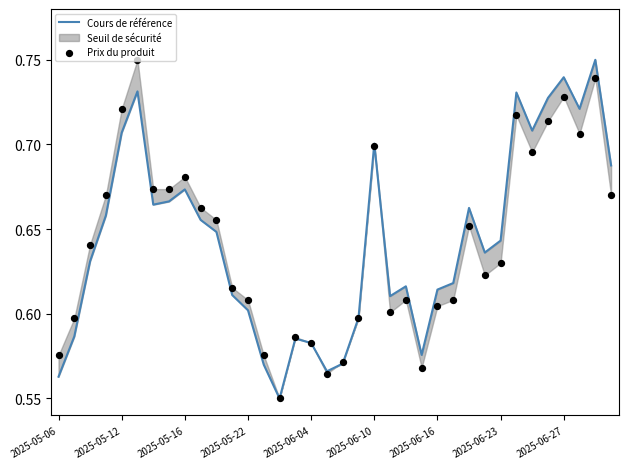

Which series reaches the minimum Y coordinate?

Cours de référence